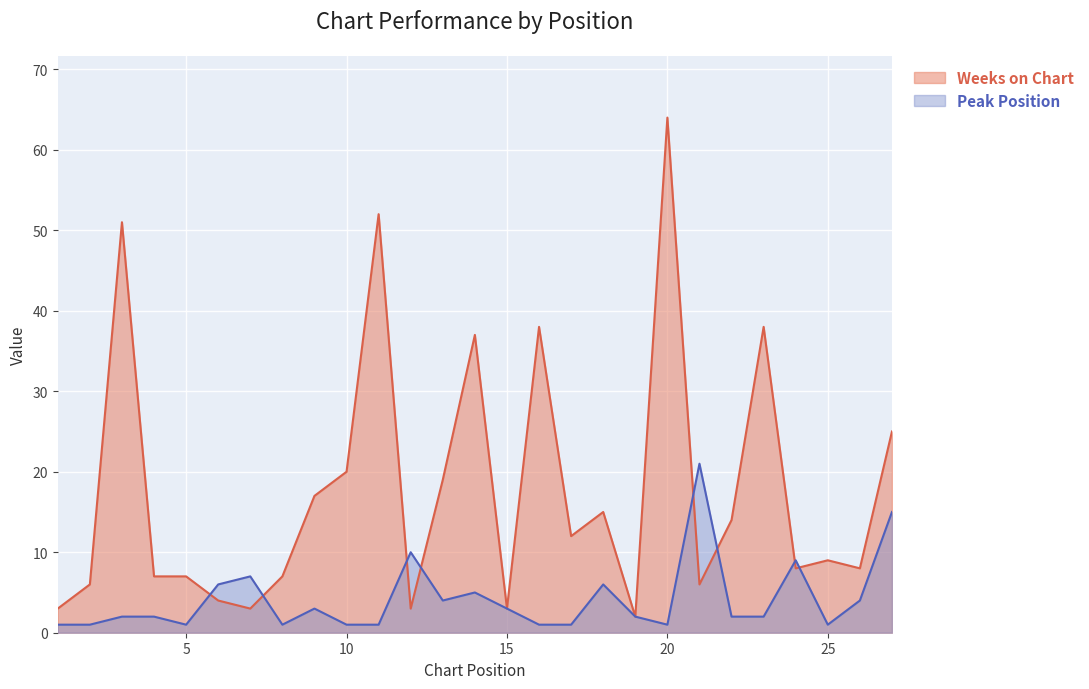

True or false: Weeks on Chart and Peak Position cross at least once.

True